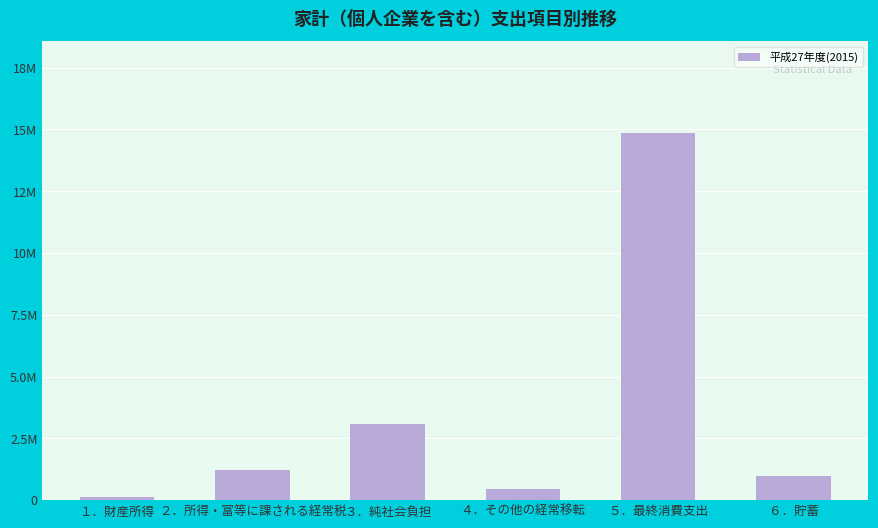

How many data points does each series have?

6